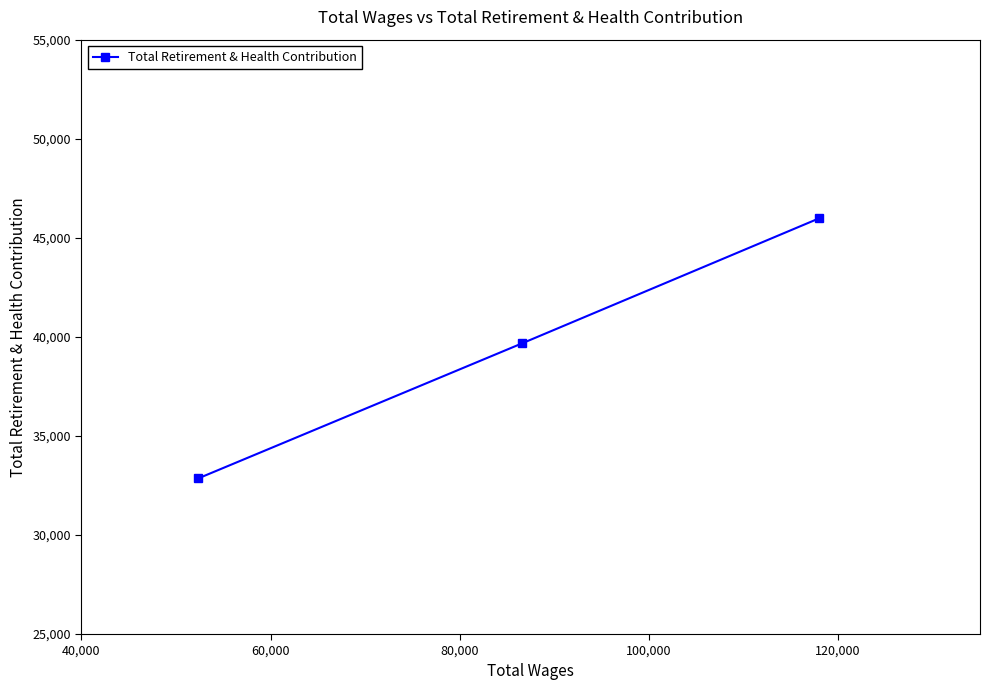

Reading left to right, list all the values displayed in this chart.

32857	39678	45976